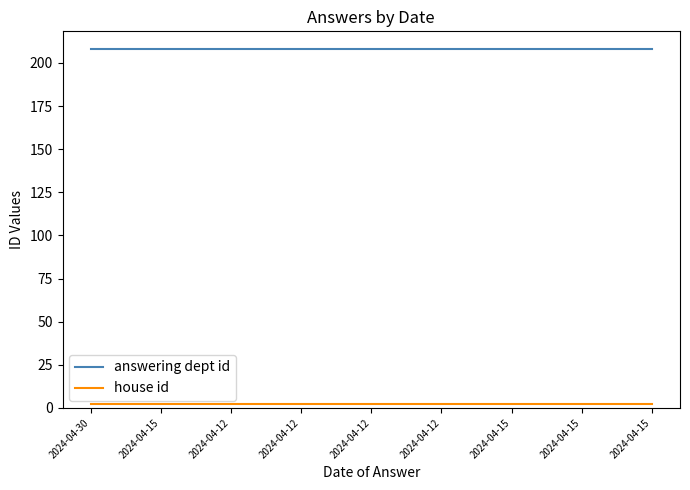

Is this an area chart (filled region under the line)?

No